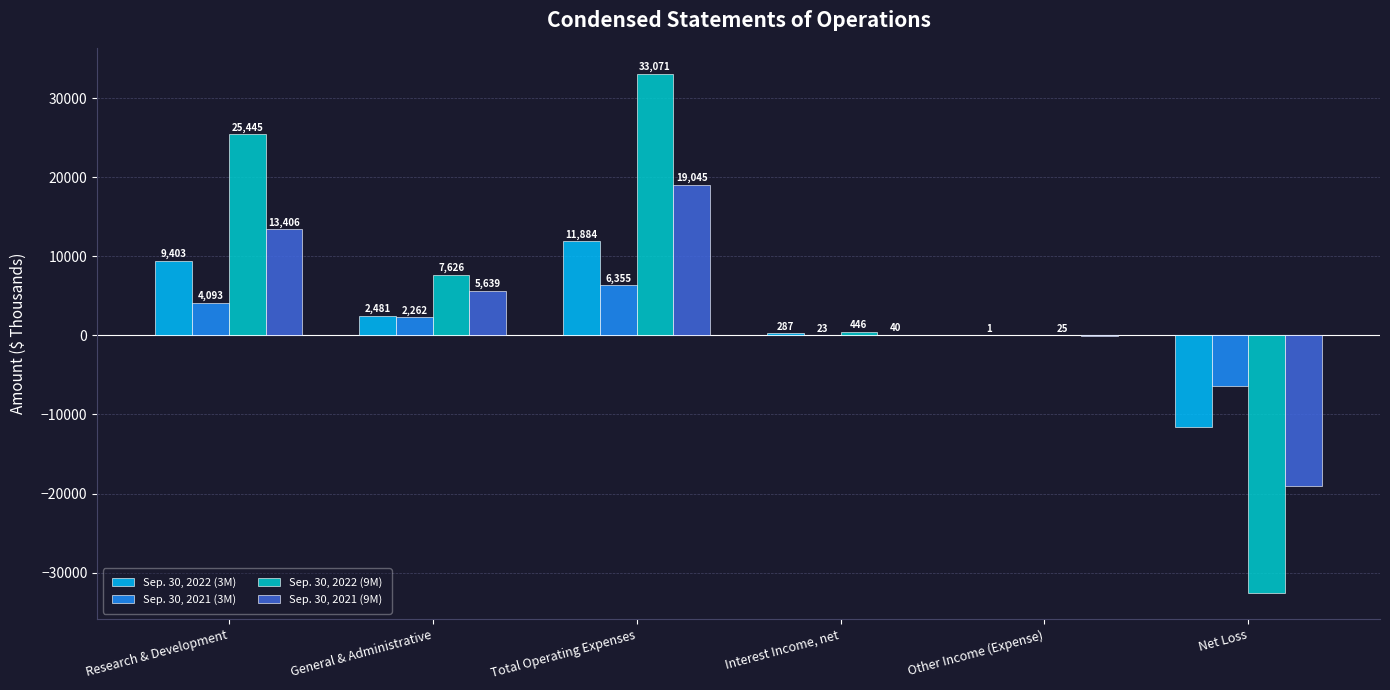

At which category is the sum across all series the highest?

Total Operating Expenses